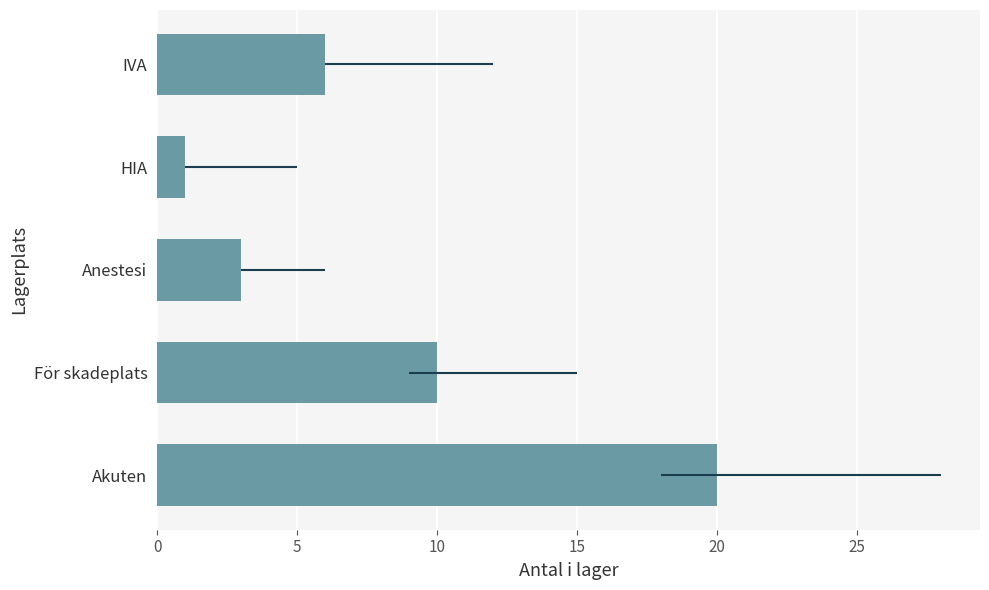

What is the value of the 2nd bar from the left?

10